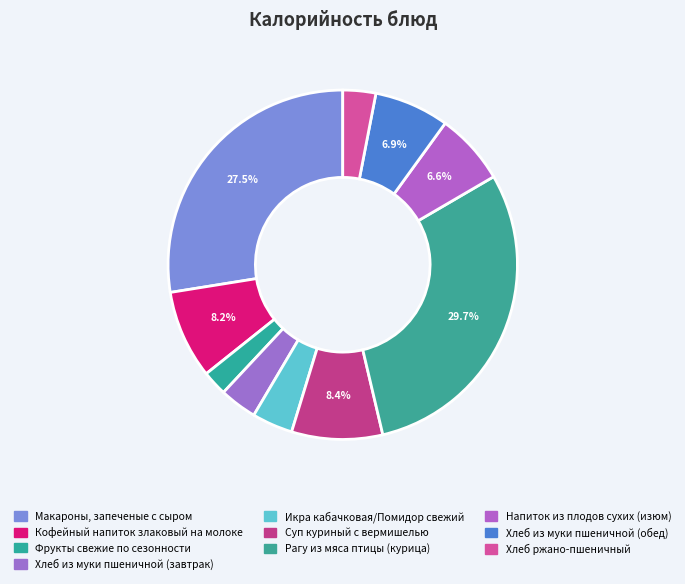

True or false: Хлеб из муки пшеничной (завтрак) accounts for 3% of the total.

True